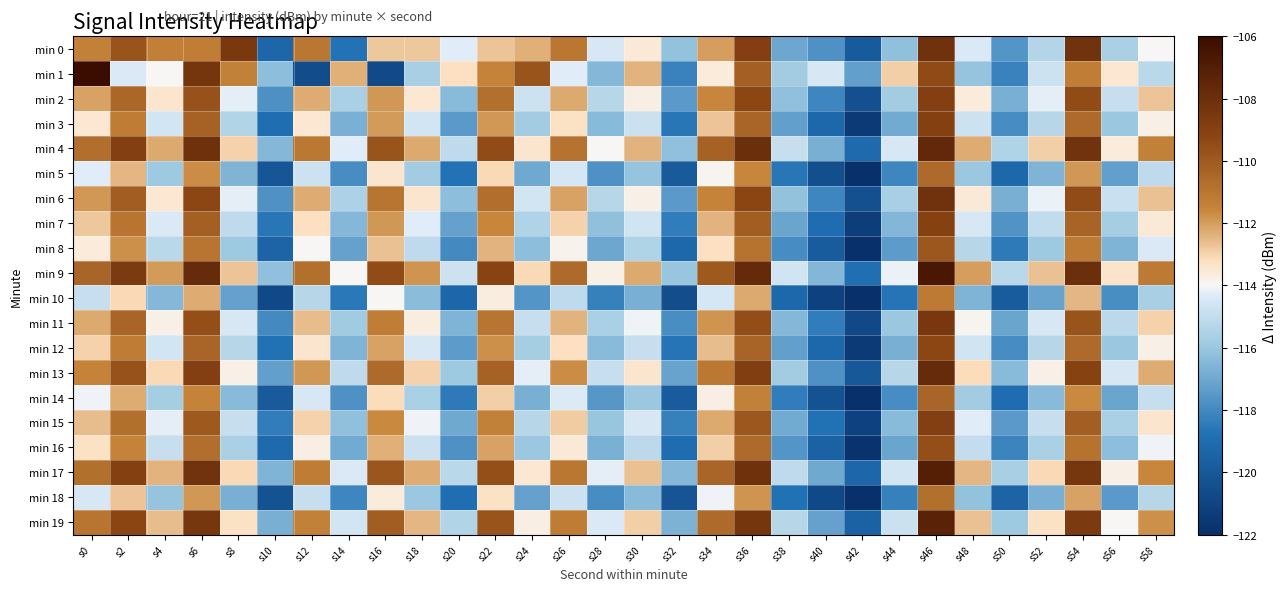

At which category does the chart reach its peak across all series?

s0